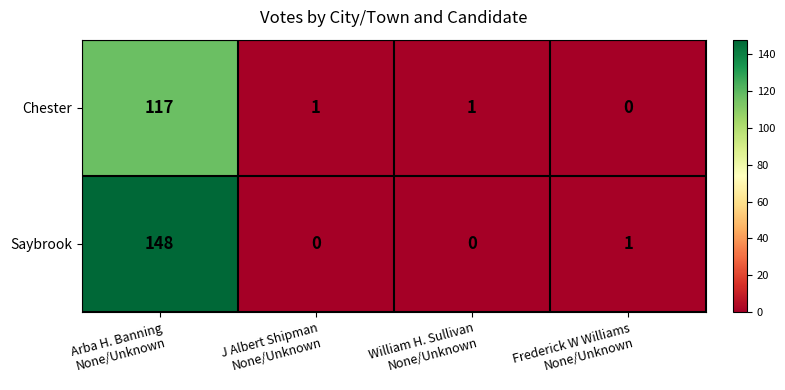

List the series in order of their peak value, highest first.

Saybrook, Chester